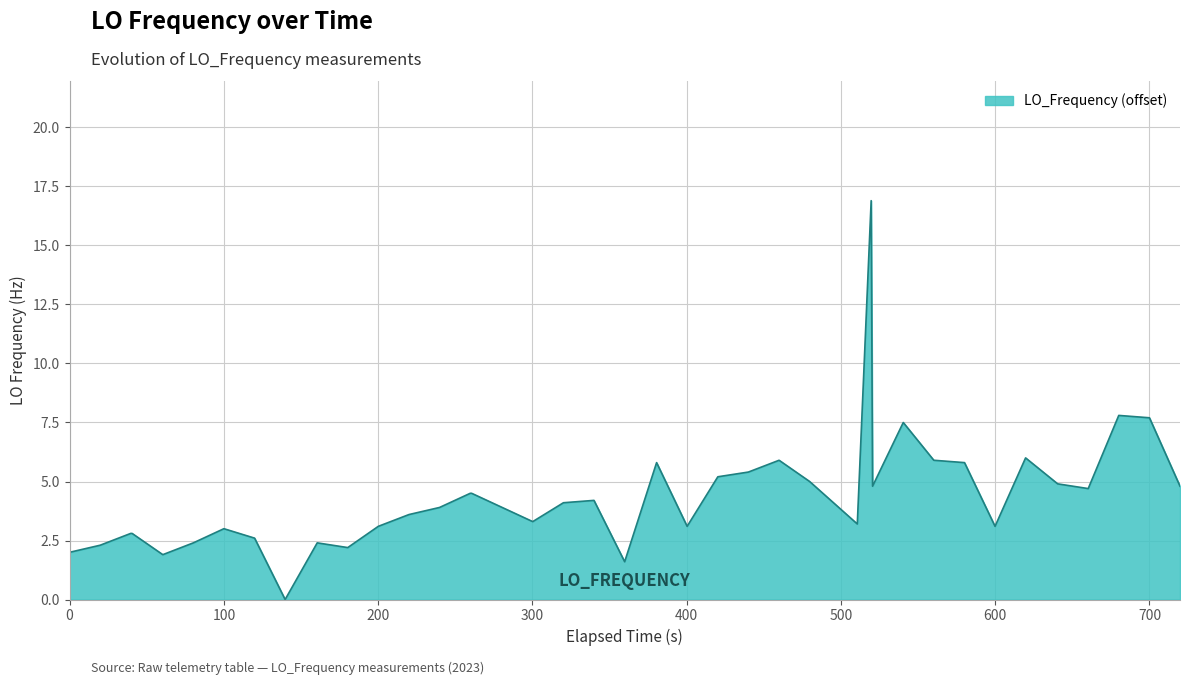

What is the difference between the maximum and minimum values?

16.9